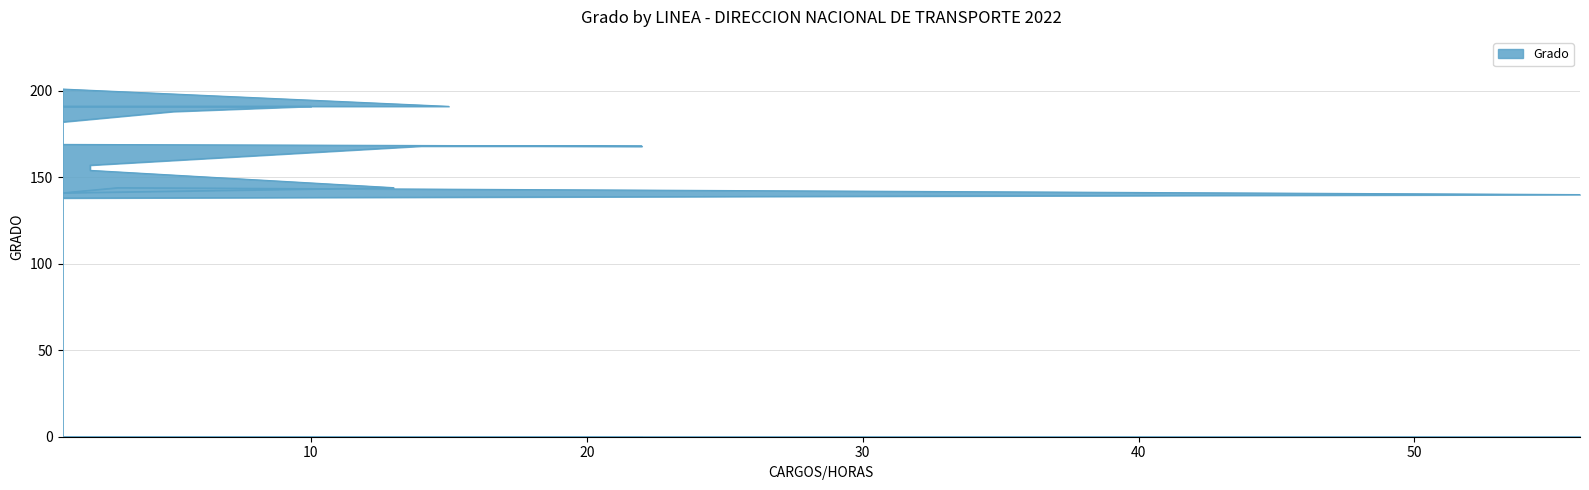

What is the sum of the values at 22 and 1?

337